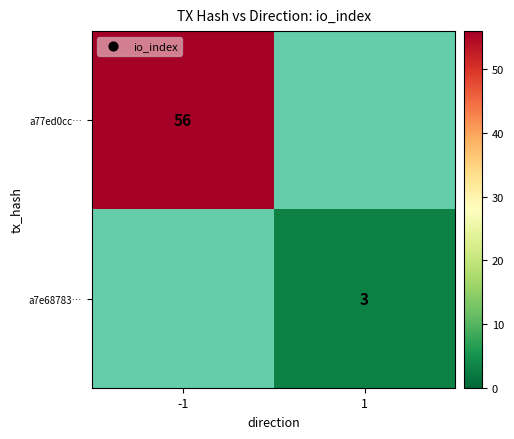

The value of a7e68783… at 1 is 3. True or false?

True